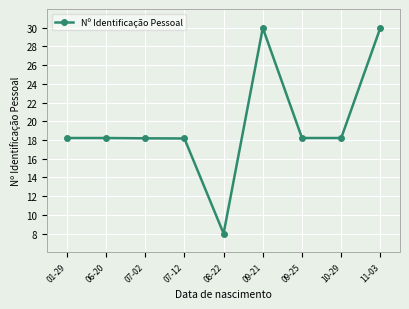

The value at 09-25 is 18.2. True or false?

True